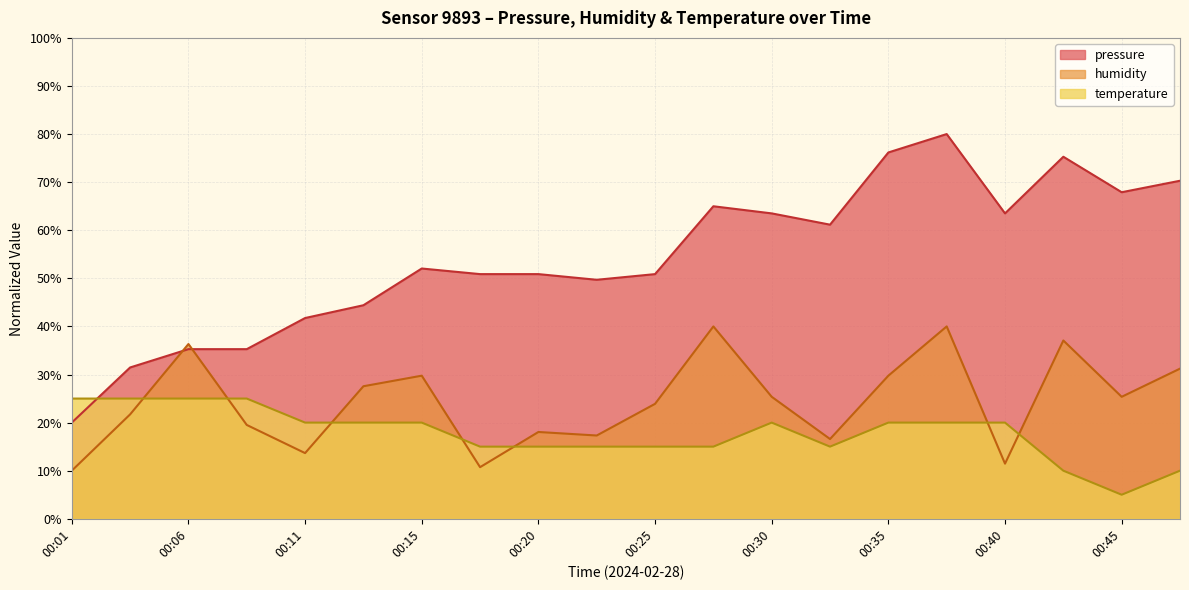

At which category is the sum across all series the highest?

00:37